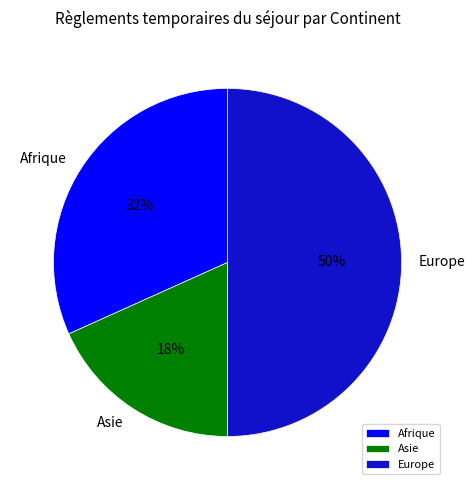

Does Afrique account for over 50% of the chart?

No